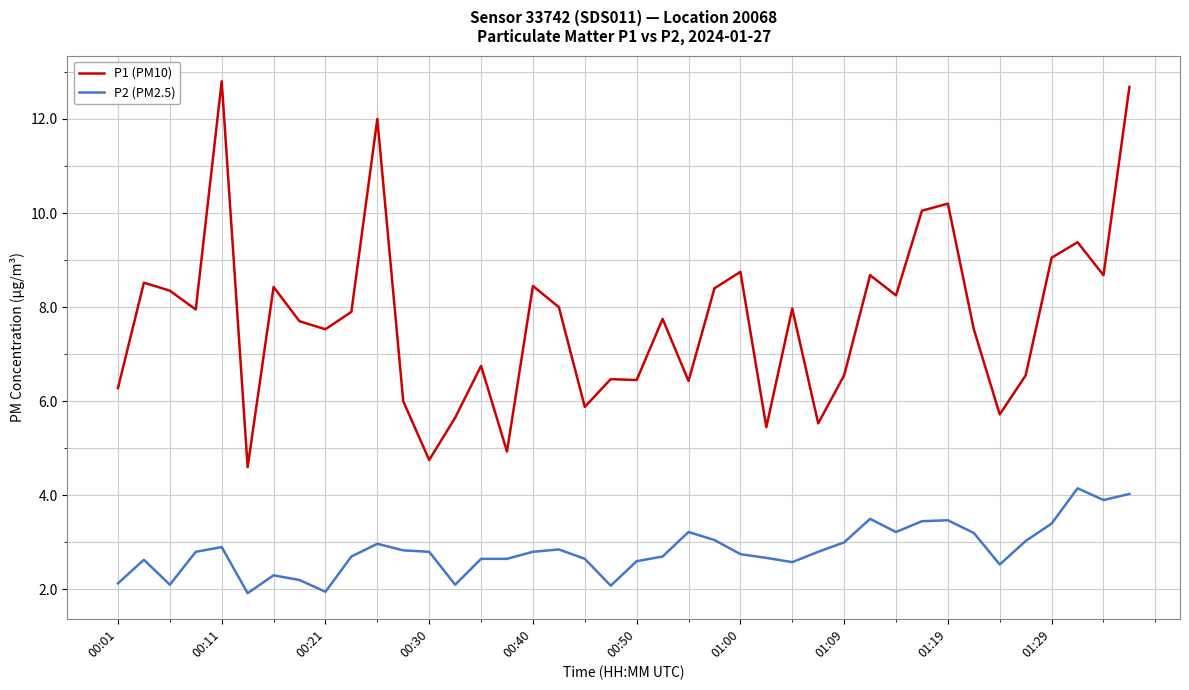

What is the difference between the maximum and minimum values in the P1 (PM10) series?

8.2